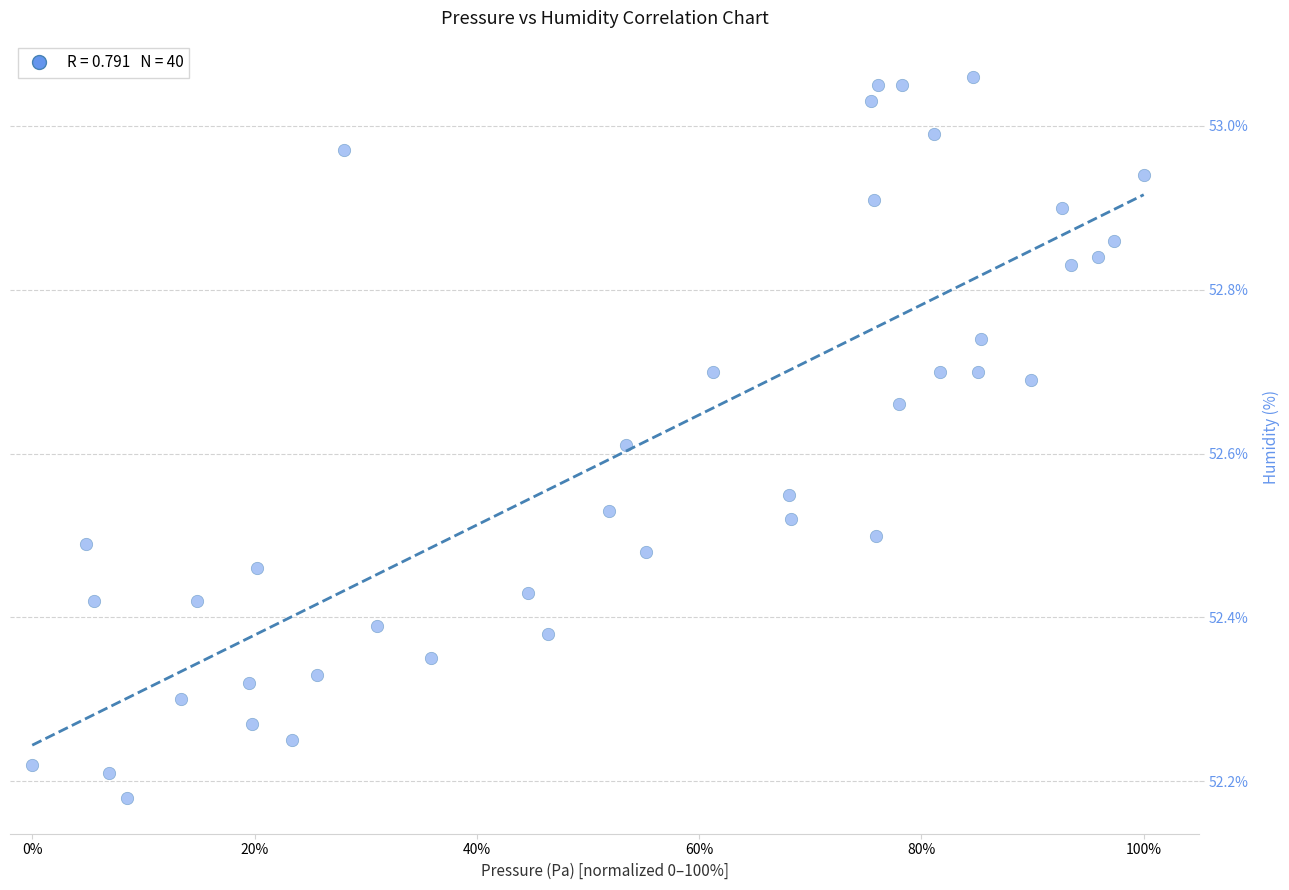

What is the range of Y values (max minus min)?

0.9